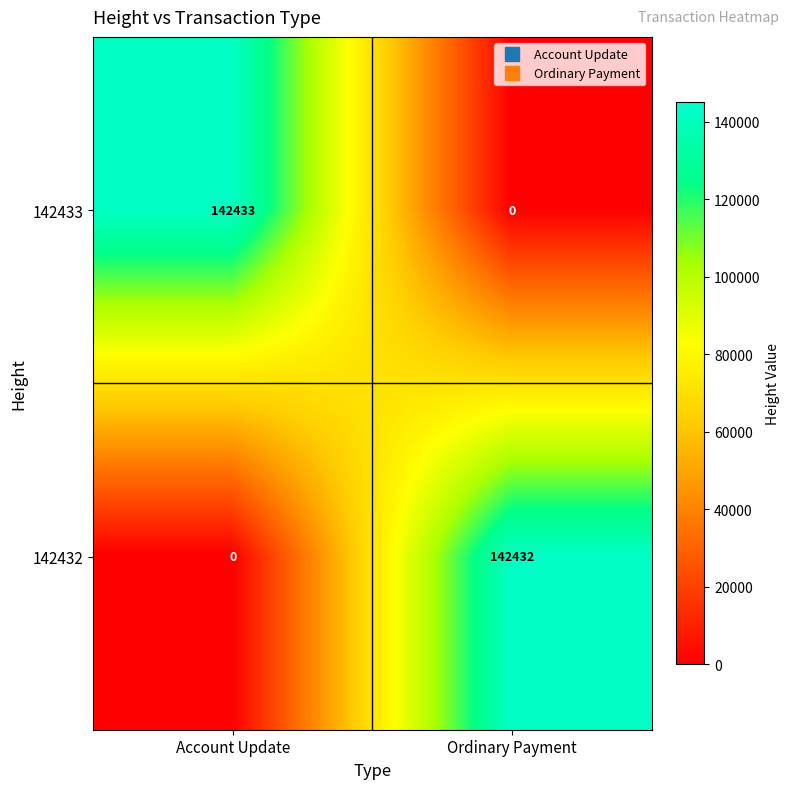

Which series has the largest range (max minus min)?

142433